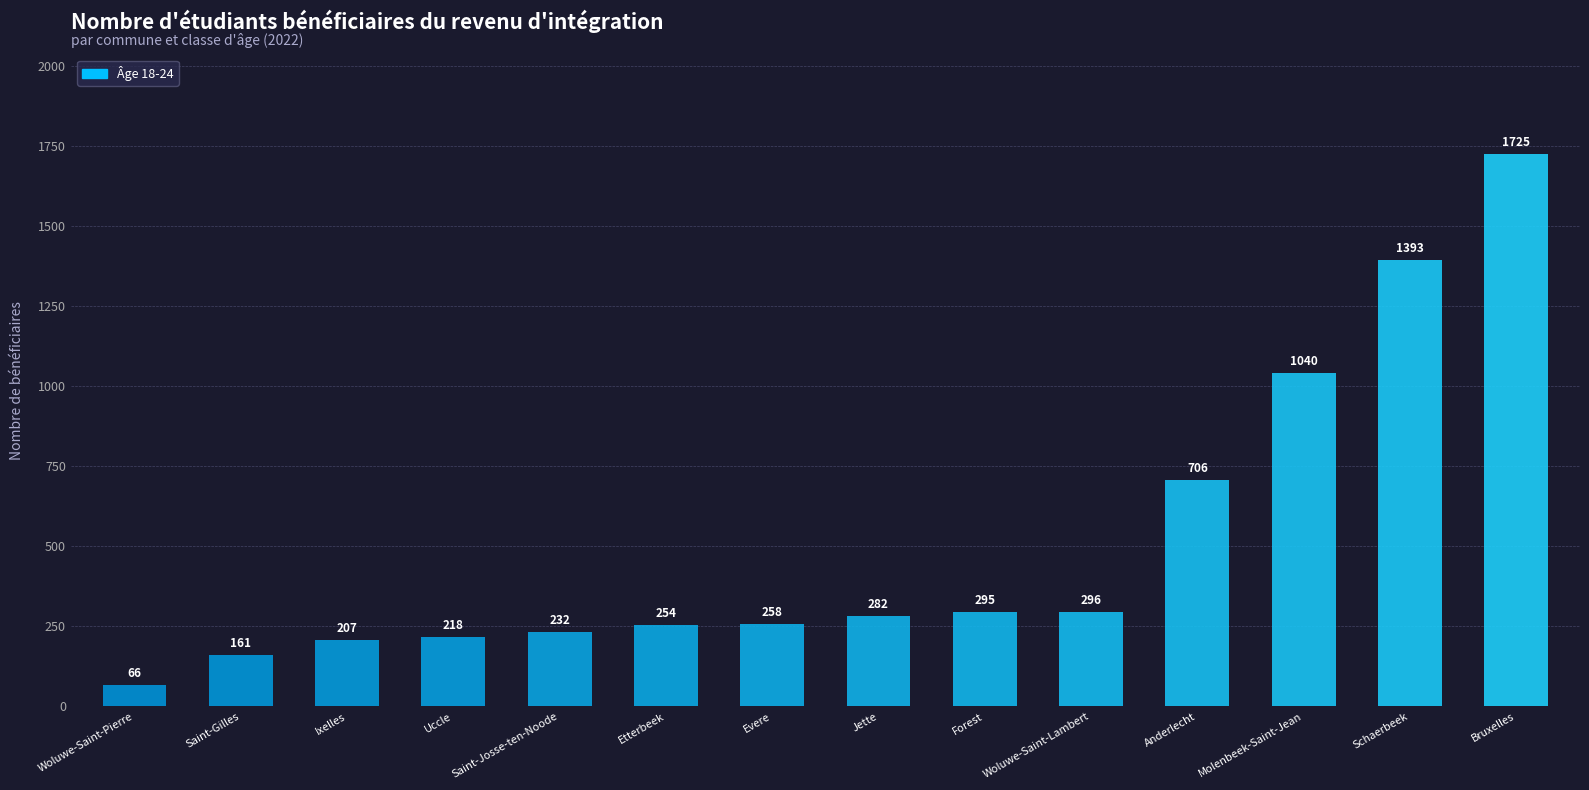

How many data points does each series have?

14